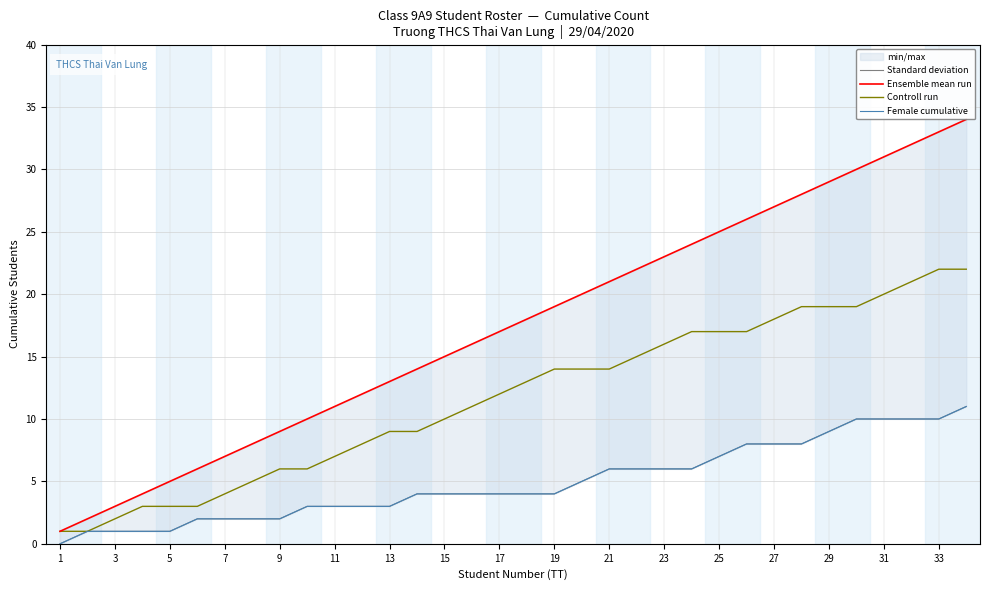

True or false: Controll run has a value of 13 at 13.

False